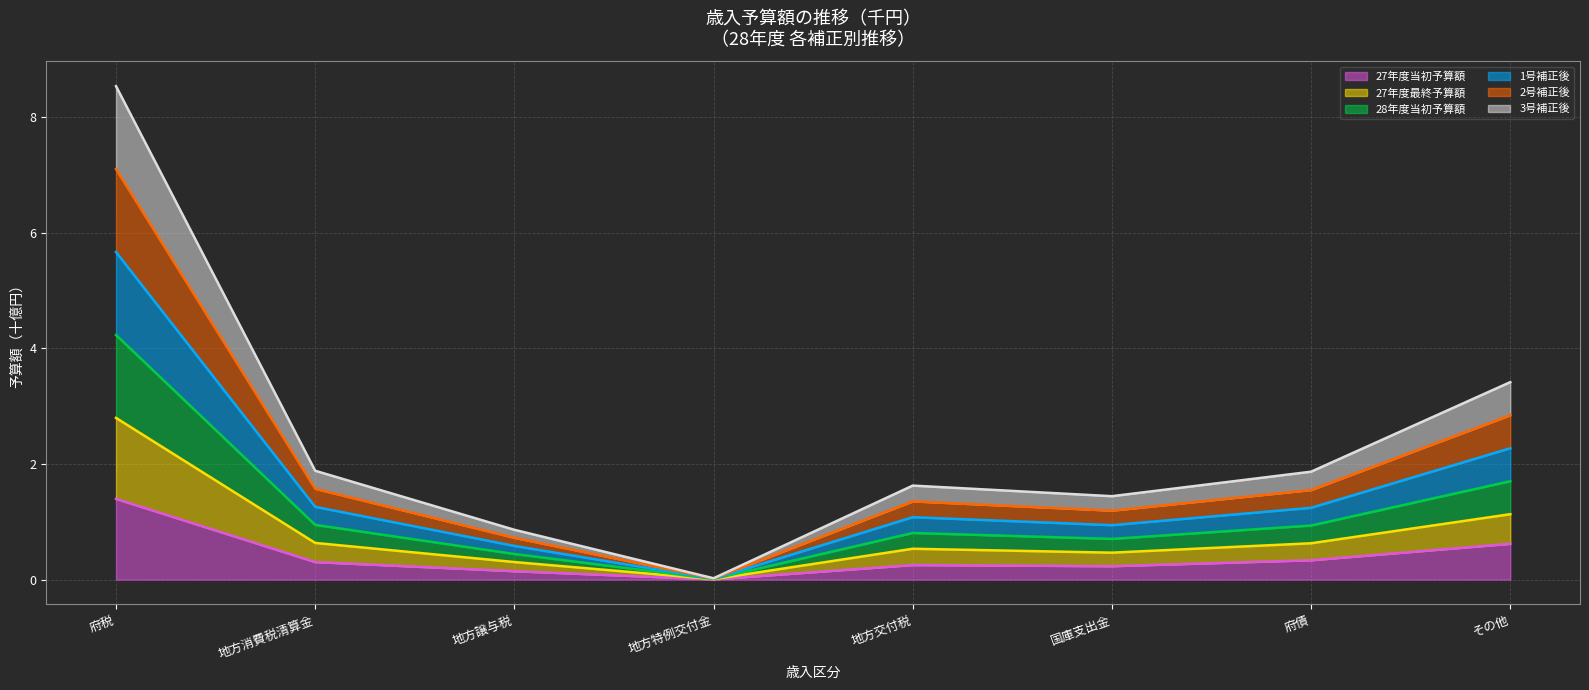

How many lines are shown in the chart?

6